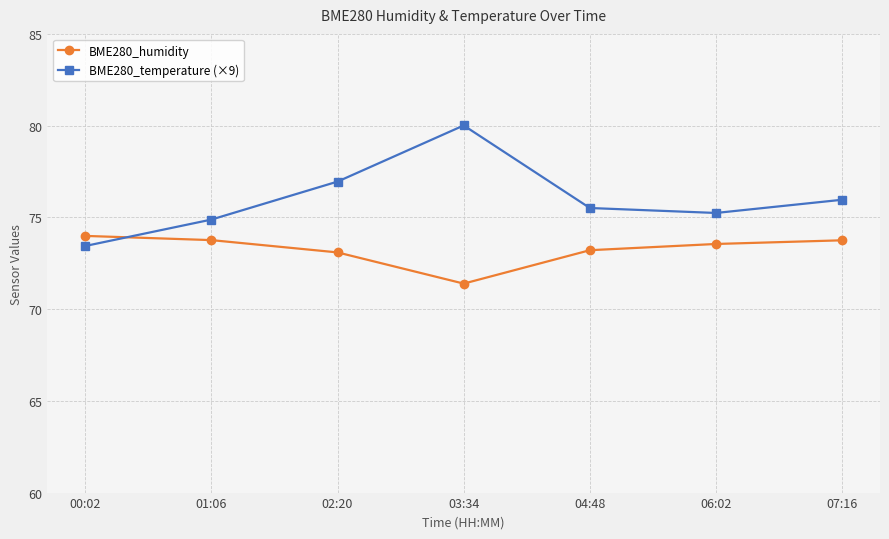

How many values in the BME280_temperature (×9) series exceed 75?

5